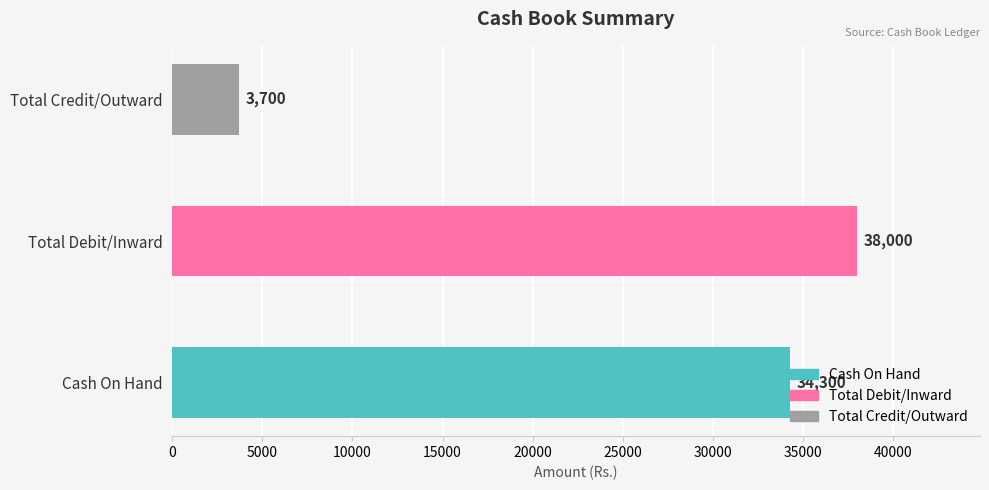

What is the change in value from Total Debit/Inward to Total Credit/Outward?

-34300